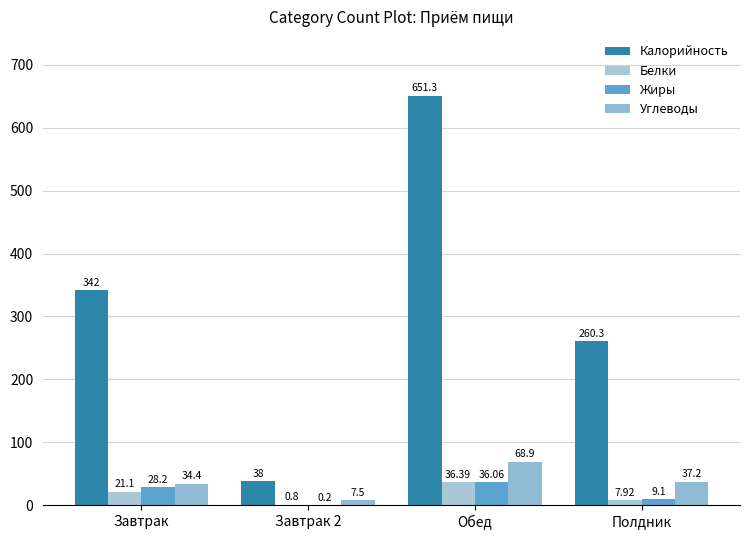

What is the approximate value of Углеводы at Обед?

68.9